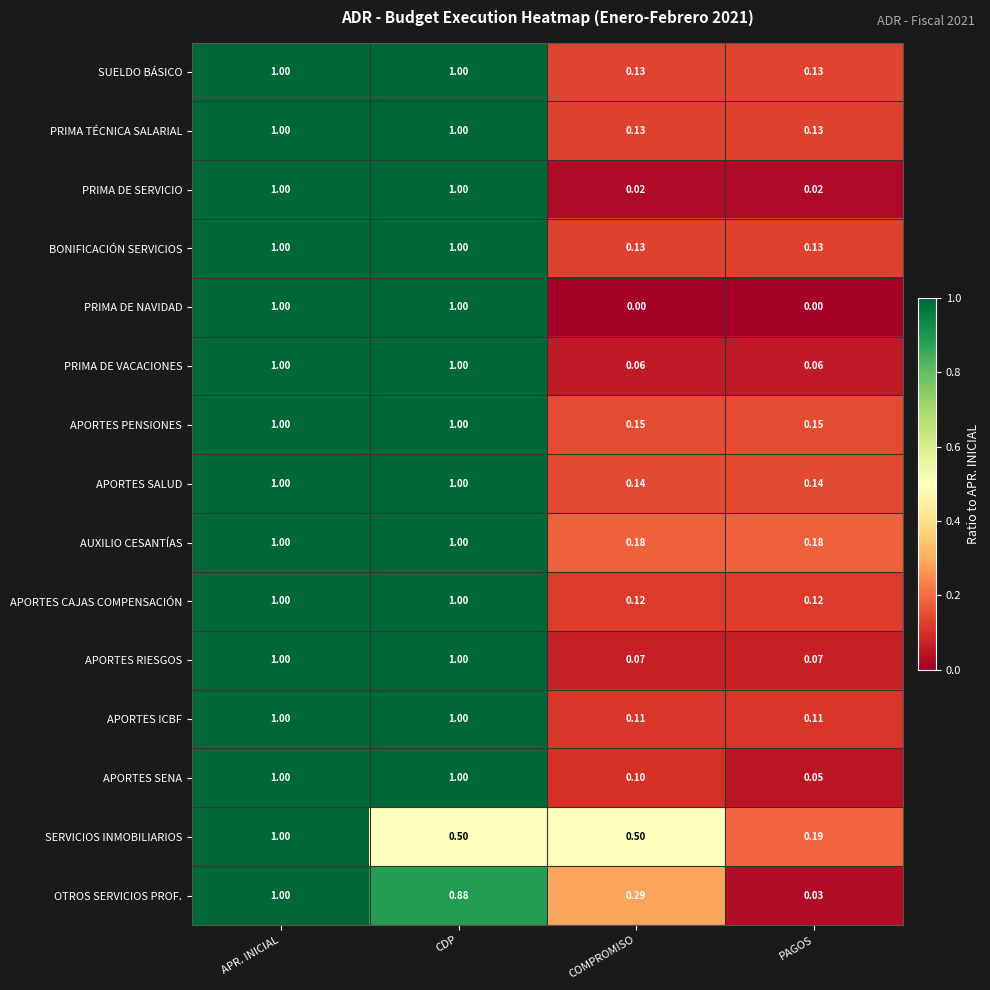

Between CDP and PAGOS, which series saw the biggest shift?

PRIMA DE NAVIDAD